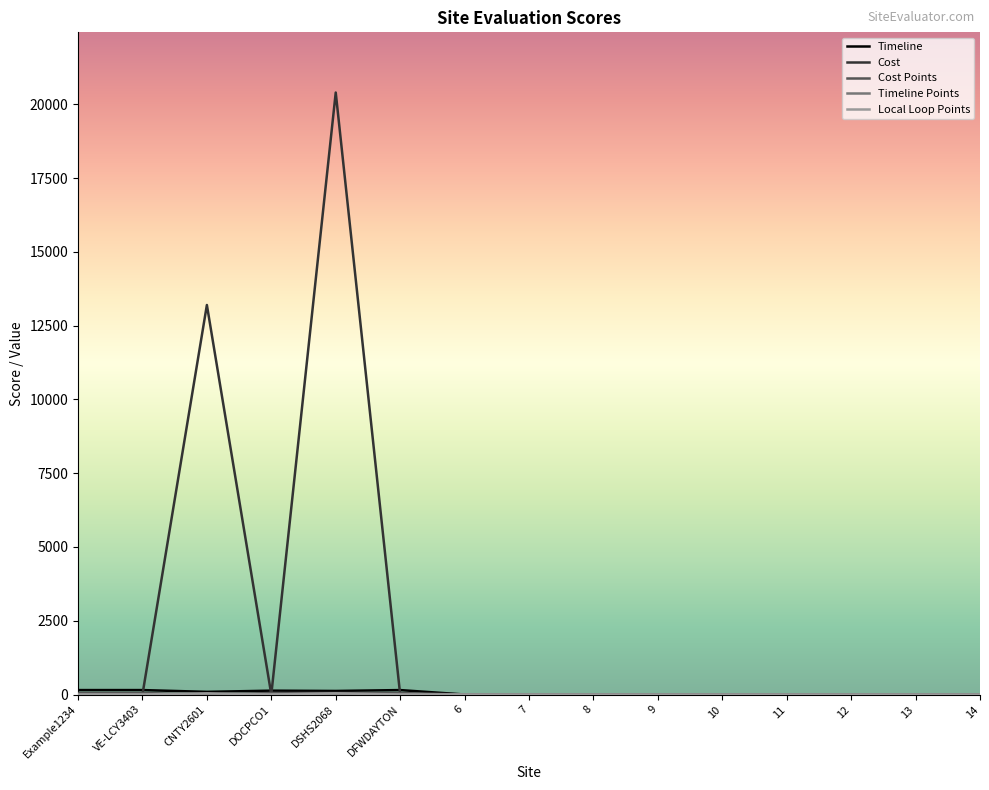

Which series has the largest range (max minus min)?

Cost